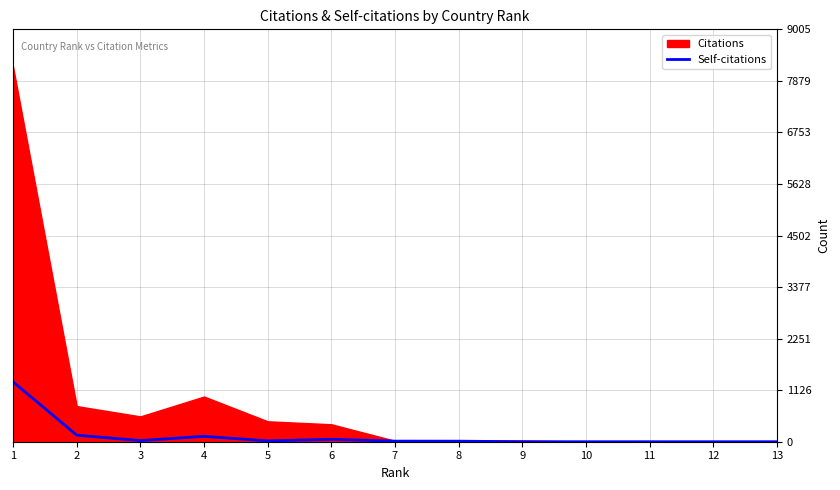

The value of Self-citations at 10 is 813. True or false?

False